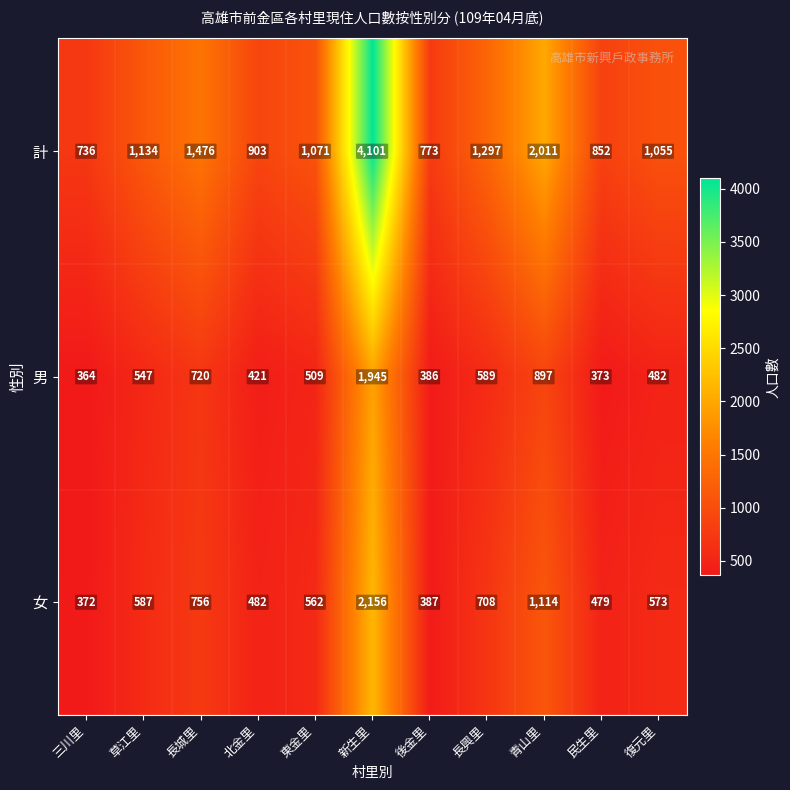

At which label is 女 closest to 1264?

青山里